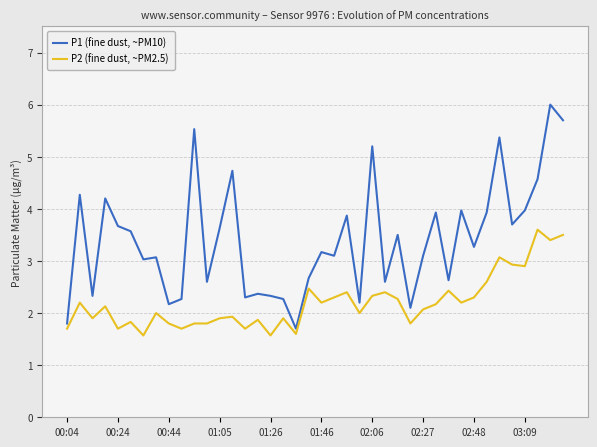

What is the difference between the maximum and minimum values in the P2 (fine dust, ~PM2.5) series?

2.0